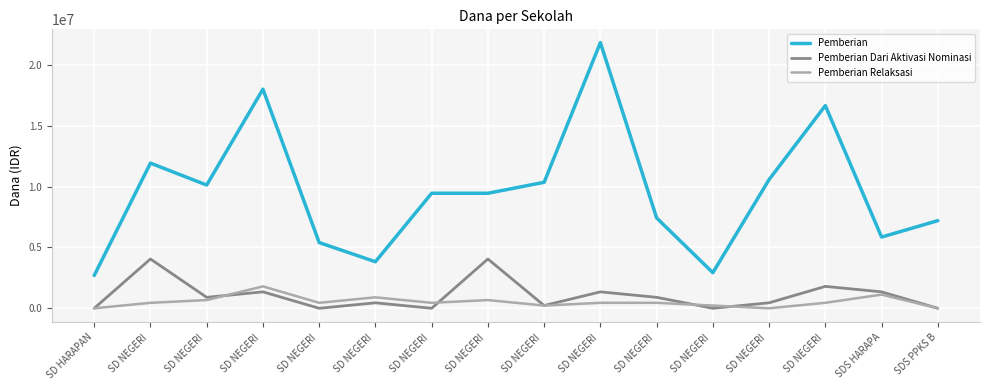

What is the label of the 2nd point from the left?

SD NEGERI 